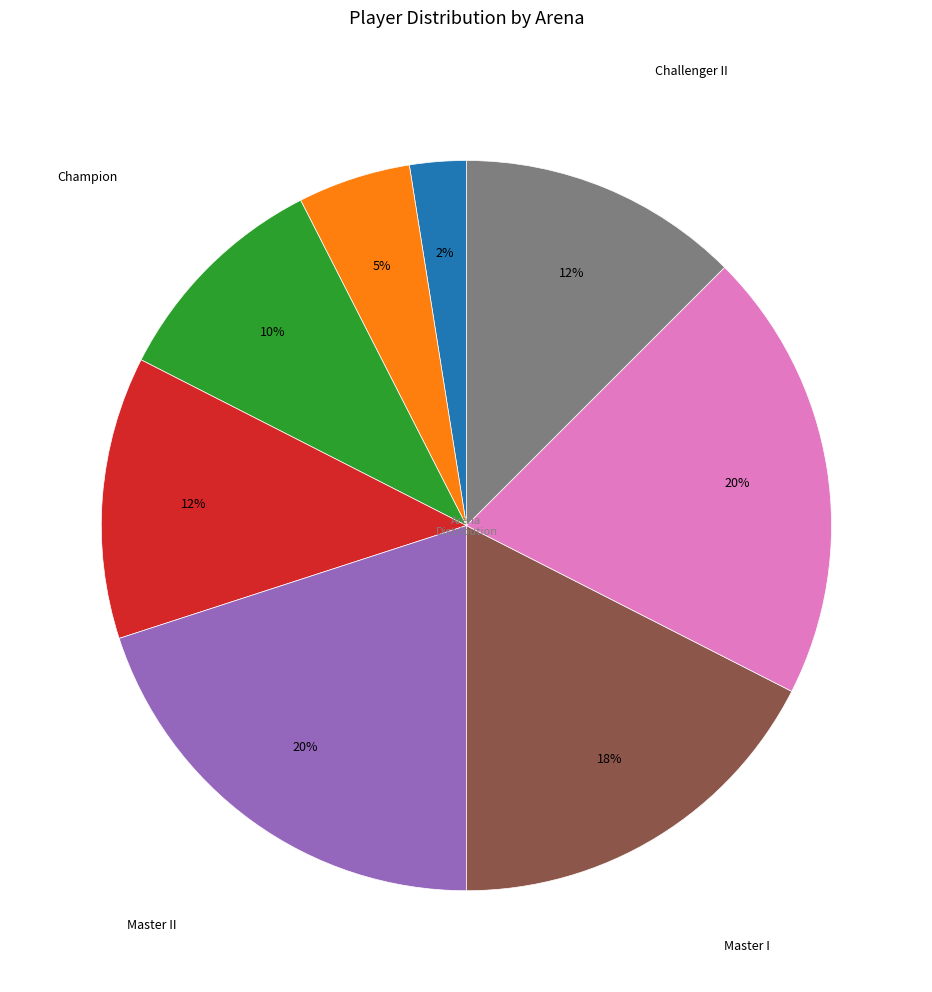

Is there any slice that represents more than half of the pie?

No